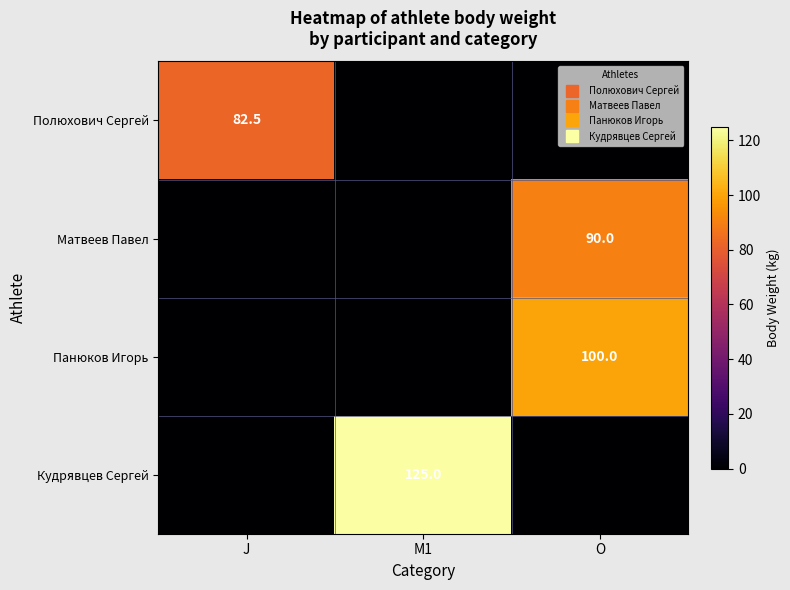

Rank the series by their average value, from highest to lowest.

Кудрявцев Сергей, Панюков Игорь, Матвеев Павел, Полюхович Сергей